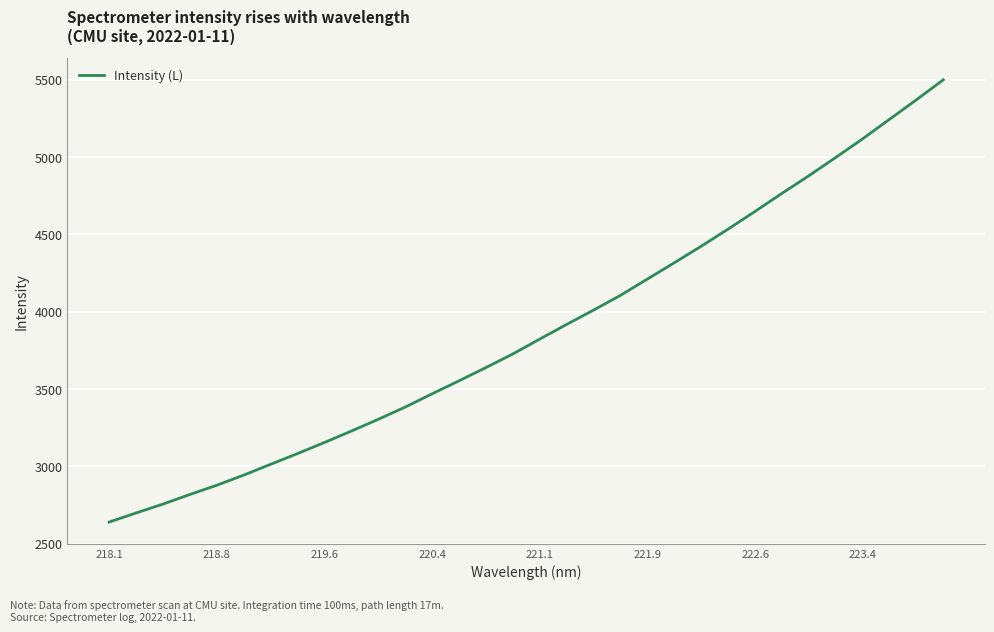

What is the difference between the maximum and minimum values?

2861.3